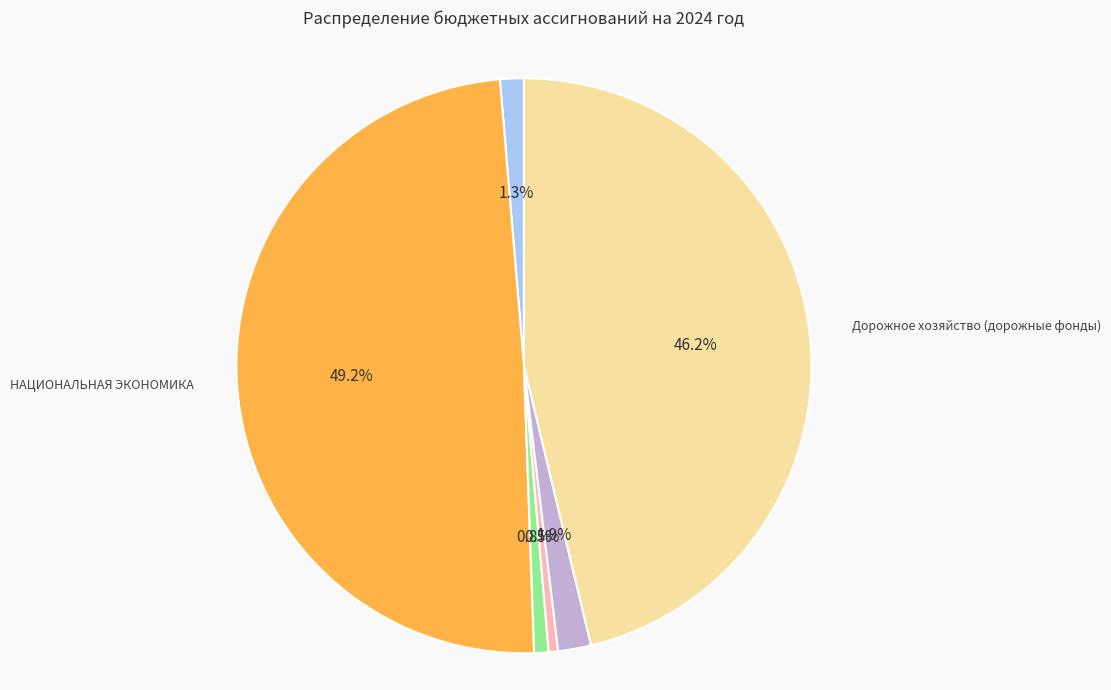

Is there a majority slice in this chart?

No